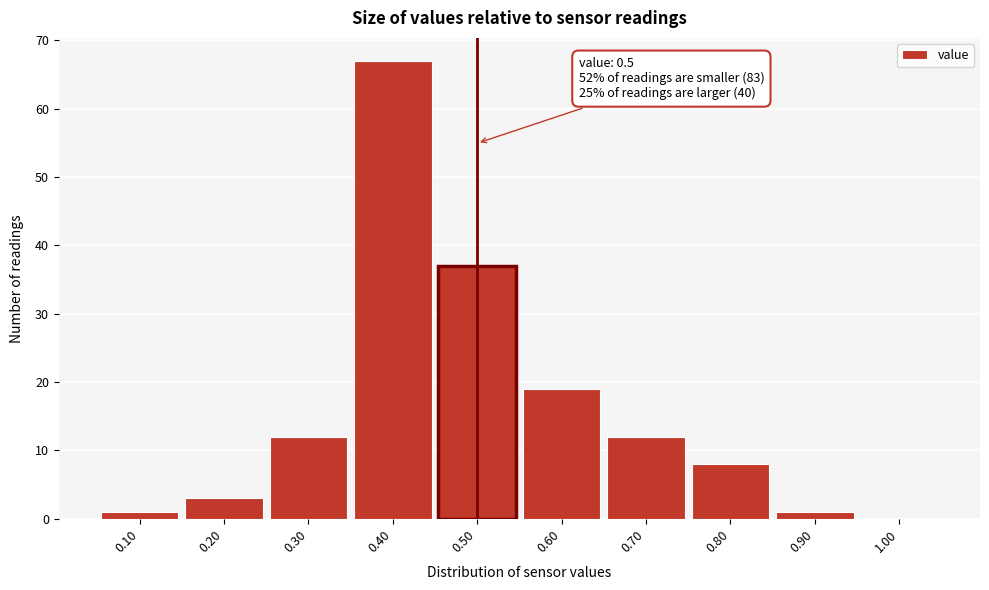

Over which range of the x-axis is the bar tallest?

0.35 to 0.45